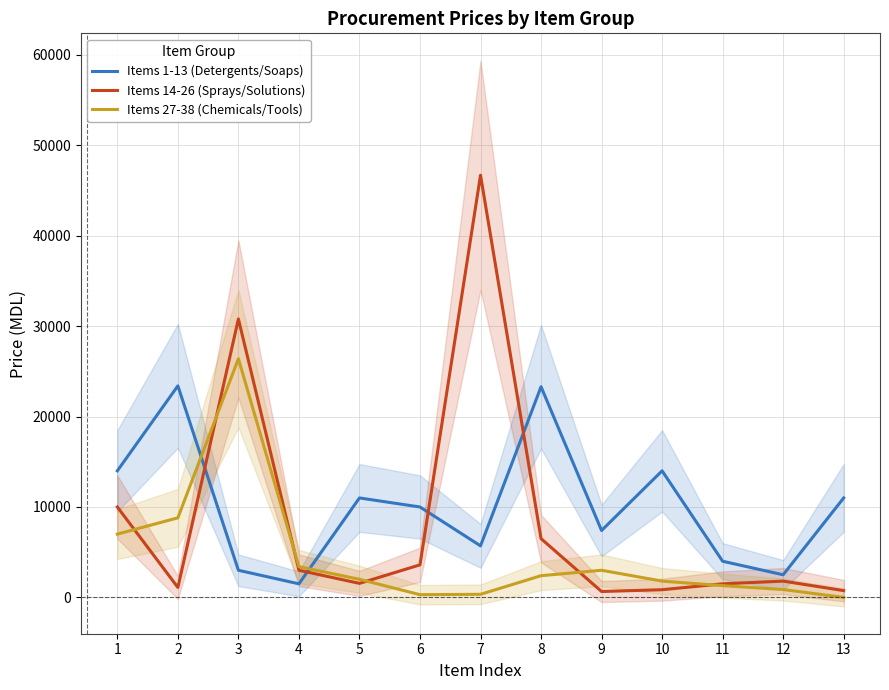

Which series has the widest spread of values?

Items 14-26 (Sprays/Solutions)